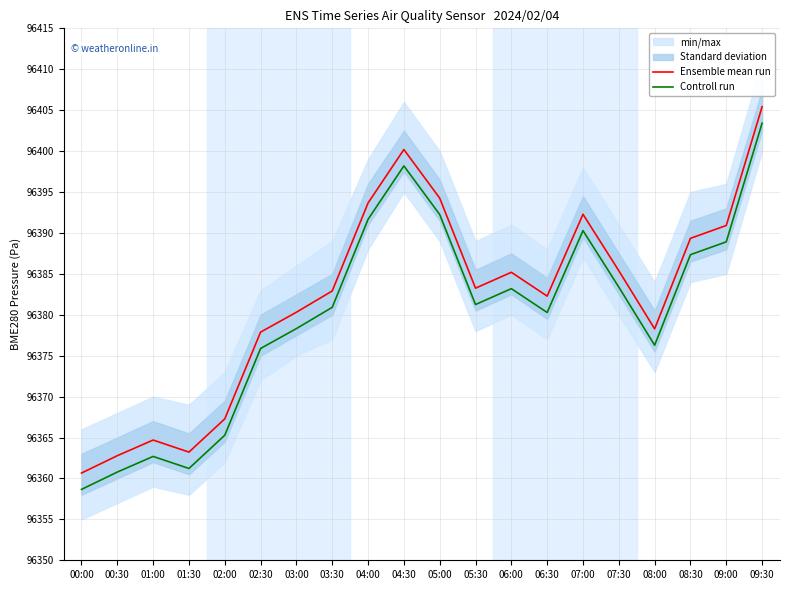

How many lines are shown in the chart?

2